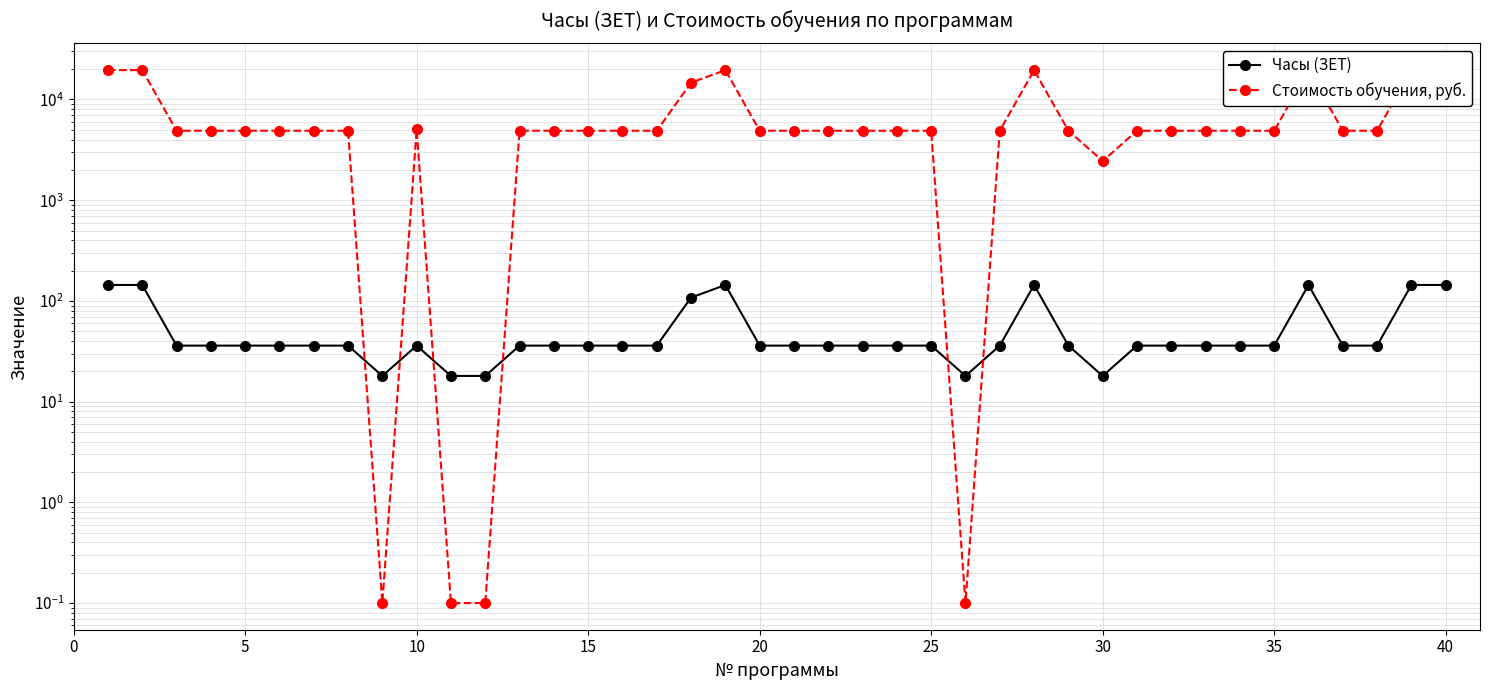

True or false: Стоимость обучения, руб. and Часы (ЗЕТ) cross at least once.

True